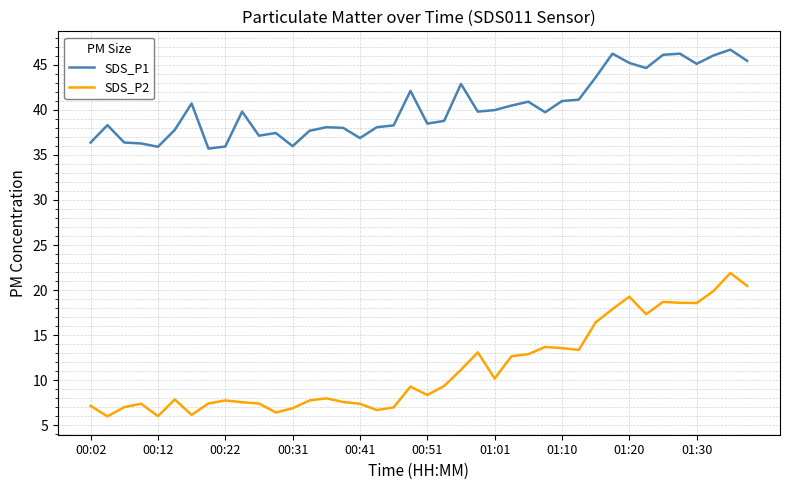

Rank the series by their average value, from lowest to highest.

SDS_P2, SDS_P1